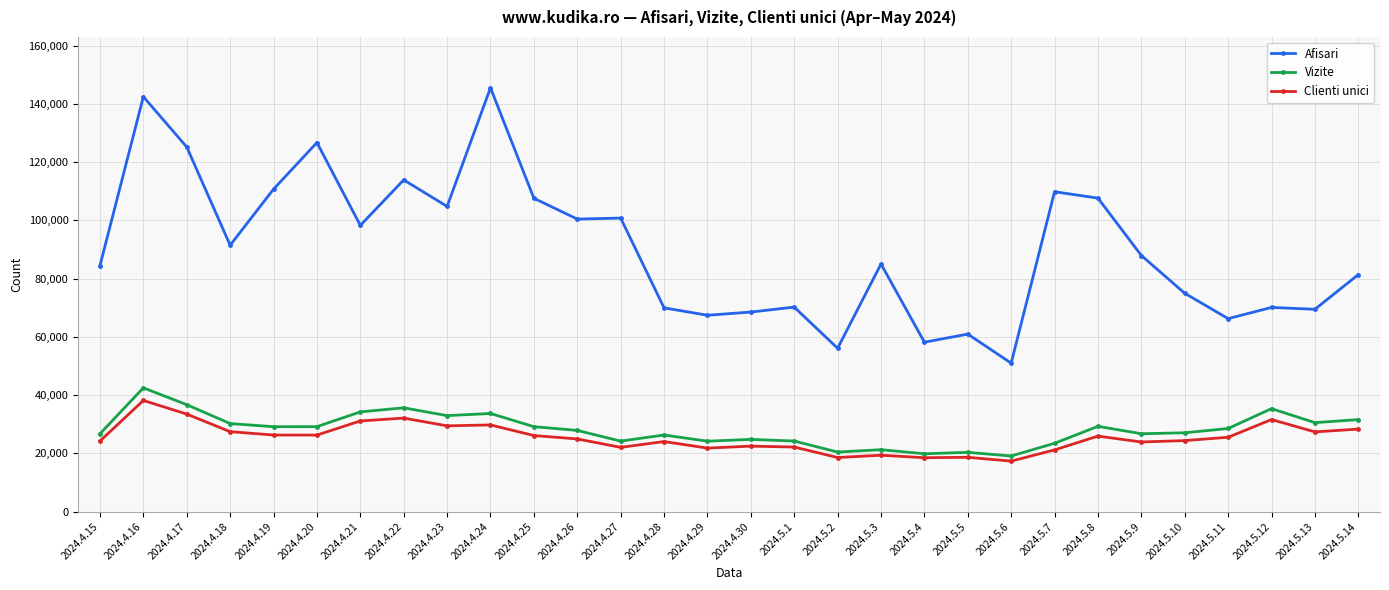

What is the highest value of the Clienti unici series?

38170